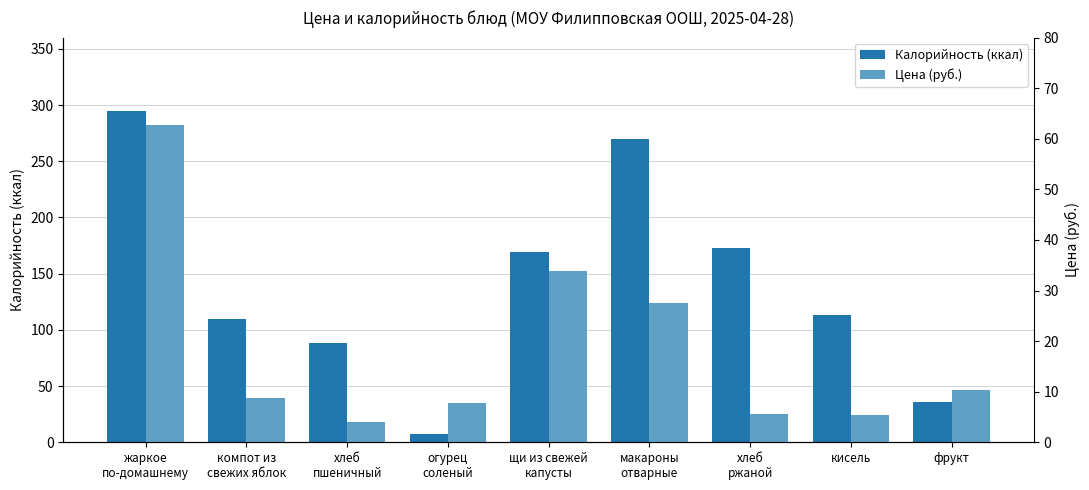

Is the value of Цена (руб.) at хлеб
ржаной greater than the value of Калорийность (ккал) at компот из
свежих яблок?

No